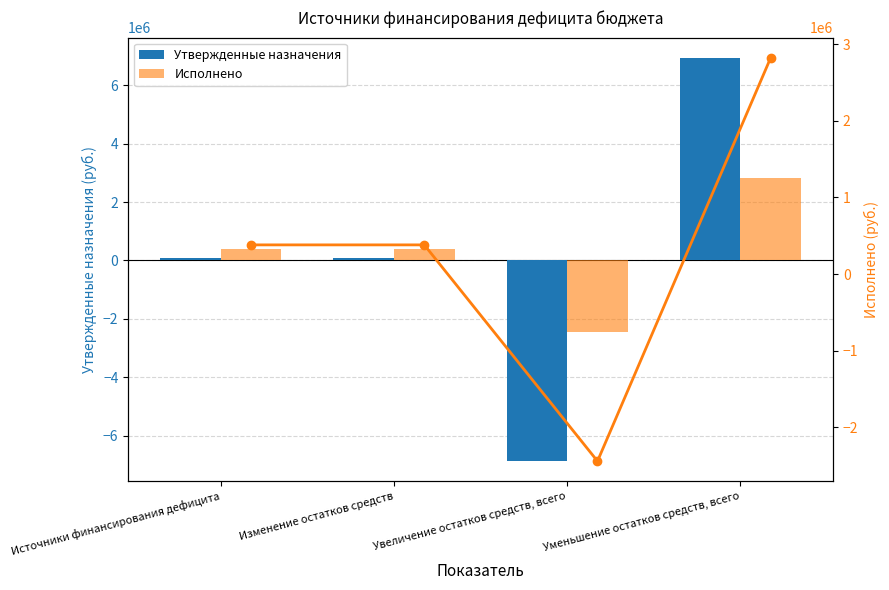

Which series has the largest total across all categories?

Исполнено